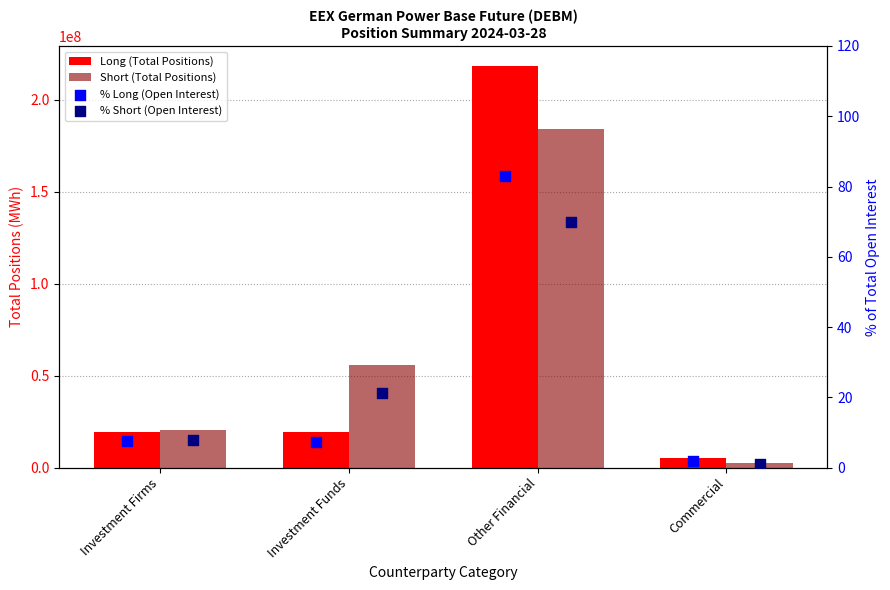

What are all the series names shown in the legend?

Long (Total Positions), Short (Total Positions), % Long (Open Interest), % Short (Open Interest)